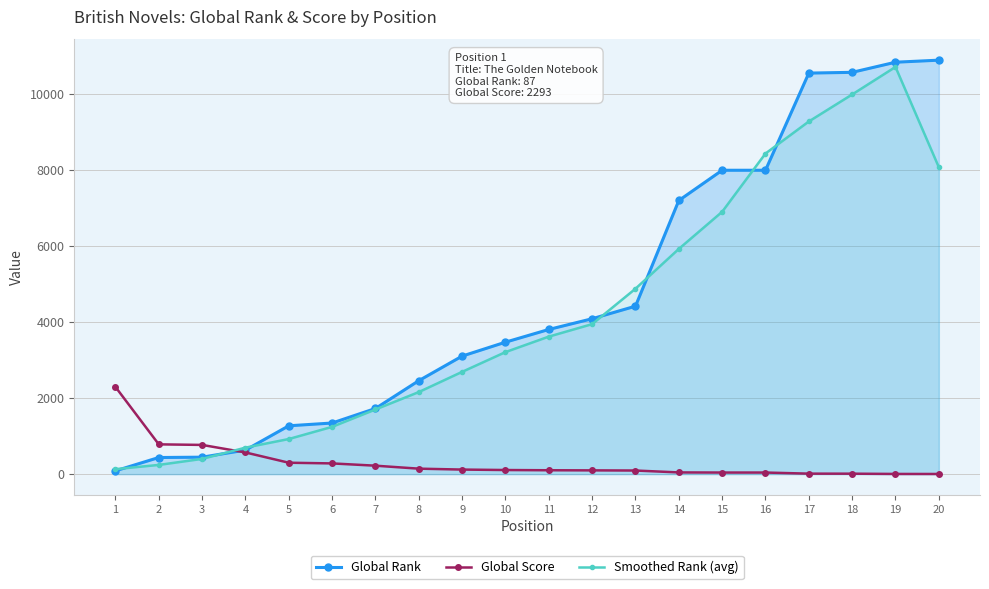

At which label does Smoothed Rank (avg) first exceed 3615?

12